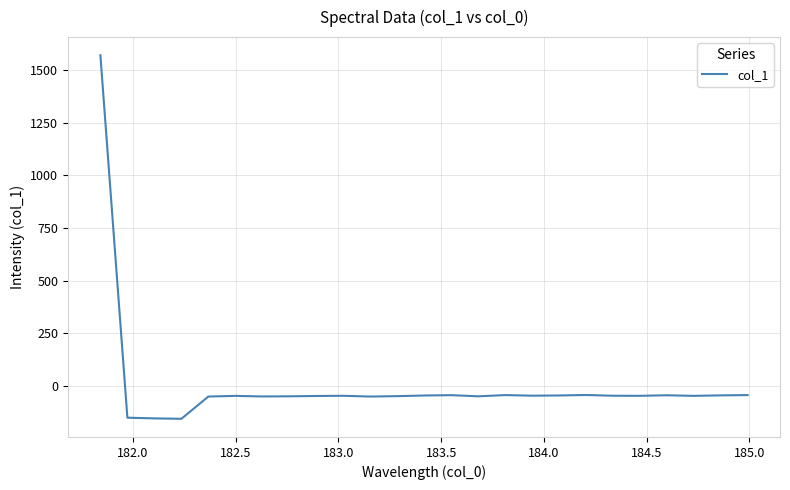

How many lines are shown in the chart?

1